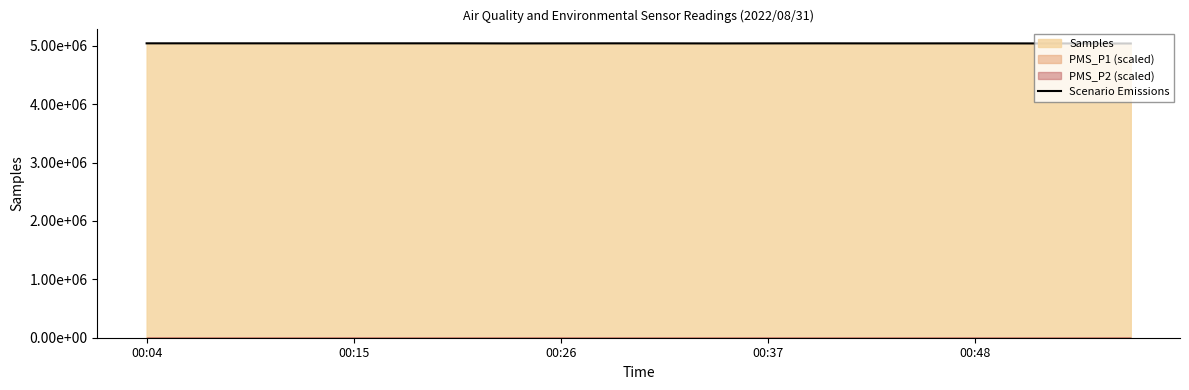

Where is the data nearest to the value 5039662?

7